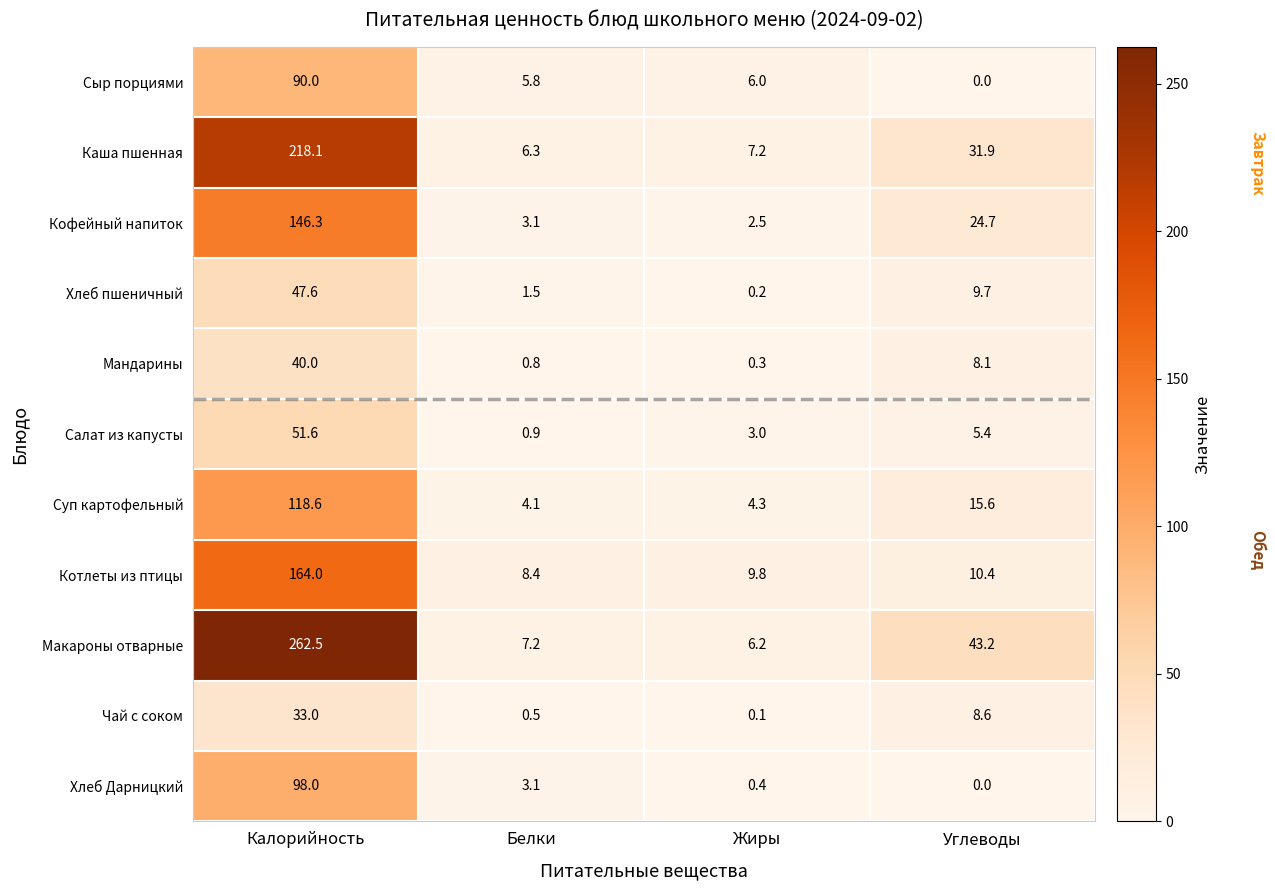

Is it true that Хлеб пшеничный equals 47.6 at Калорийность?

True